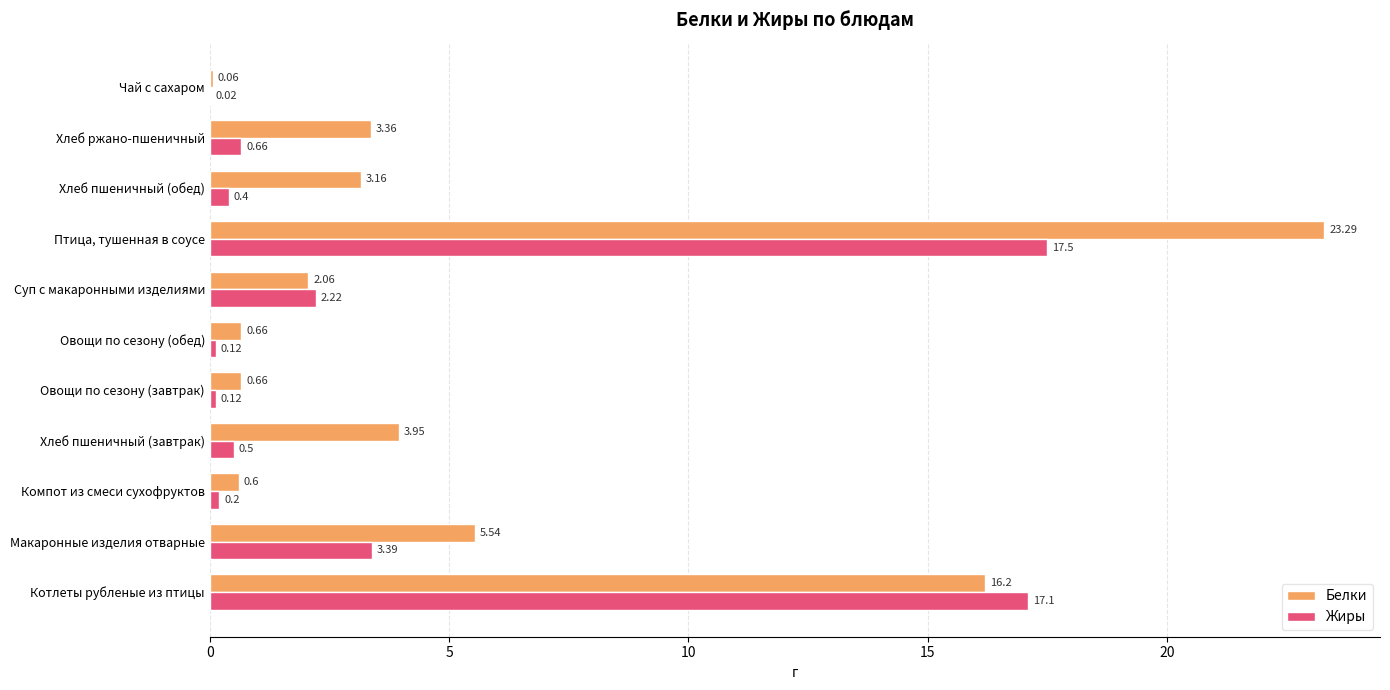

At which category is the sum across all series the highest?

Птица, тушенная в соусе